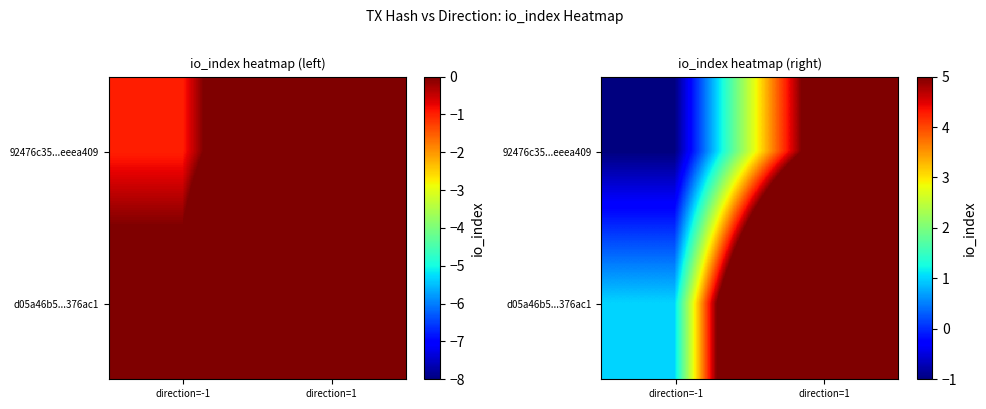

Count the number of categories in the chart.

2